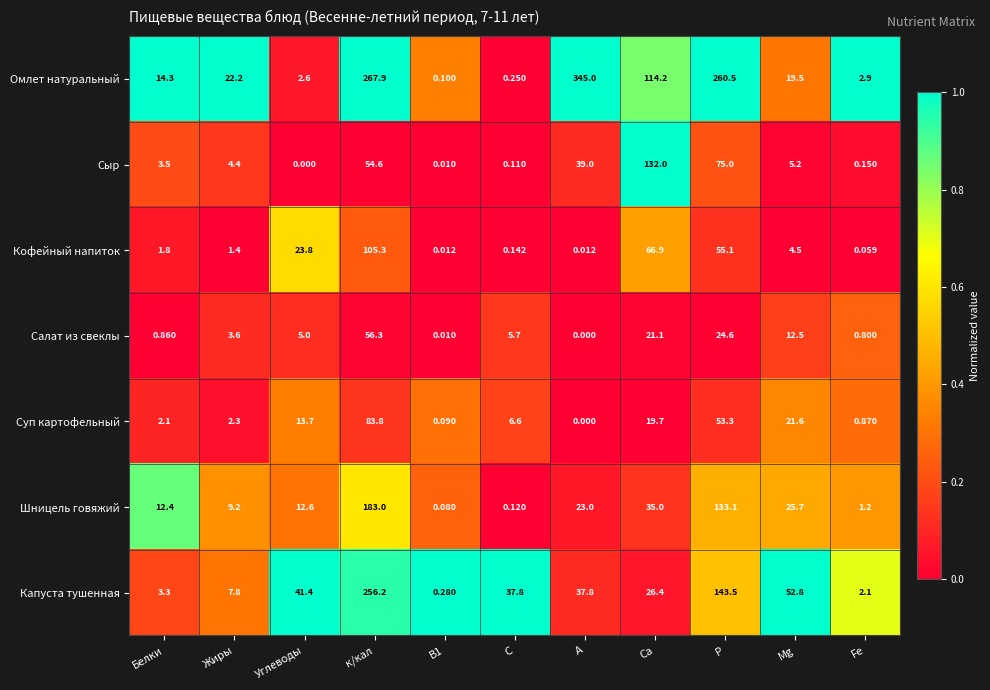

Rank the series at Са from lowest to highest value.

Суп картофельный, Салат из свеклы, Капуста тушенная, Шницель говяжий, Кофейный напиток, Омлет натуральный, Сыр